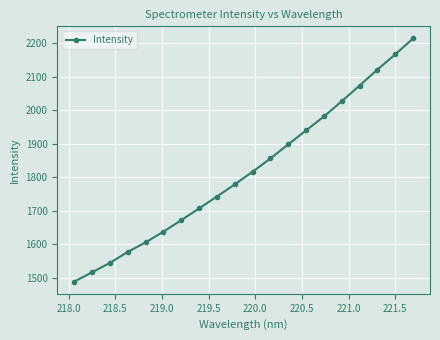

Reading right to left, transcribe all the data shown in this chart.

2214.7	2167.2	2121.7	2074.0	2027.2	1981.6	1940.0	1898.4	1856.3	1816.7	1778.8	1742.5	1706.9	1671.8	1637.5	1605.5	1576.9	1544.2	1516.0	1488.1